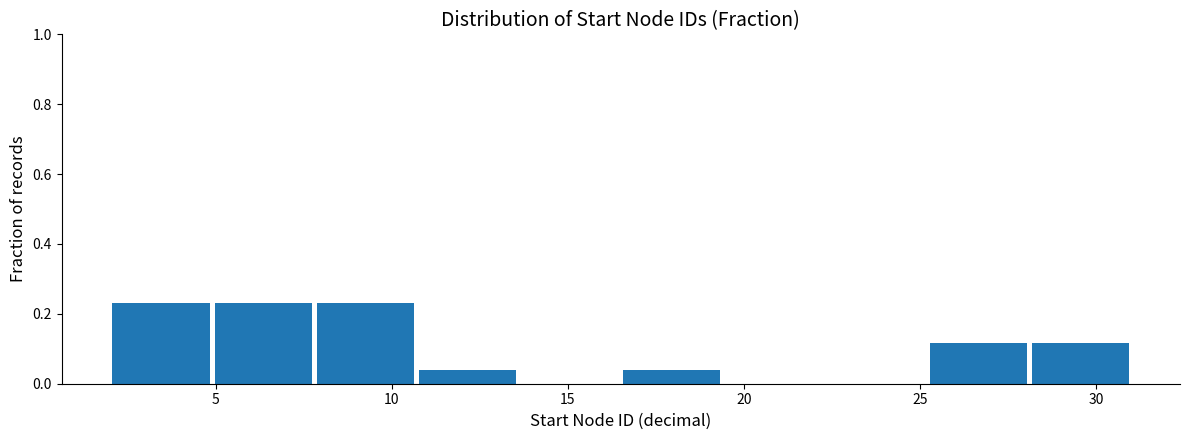

Reading left to right, transcribe this chart: for each bar, give the range it covers on the x-axis and its height. Neither the bar edges nor the heights are printed on the chart, so give them approximately, as read against the axes.

2.0 to 4.9: 0.24
4.9 to 7.8: 0.24
7.8 to 10.7: 0.24
10.7 to 13.6: 0.04
13.6 to 16.5: 0
16.5 to 19.4: 0.04
19.4 to 22.3: 0
22.3 to 25.2: 0
25.2 to 28.1: 0.12
28.1 to 31.0: 0.12